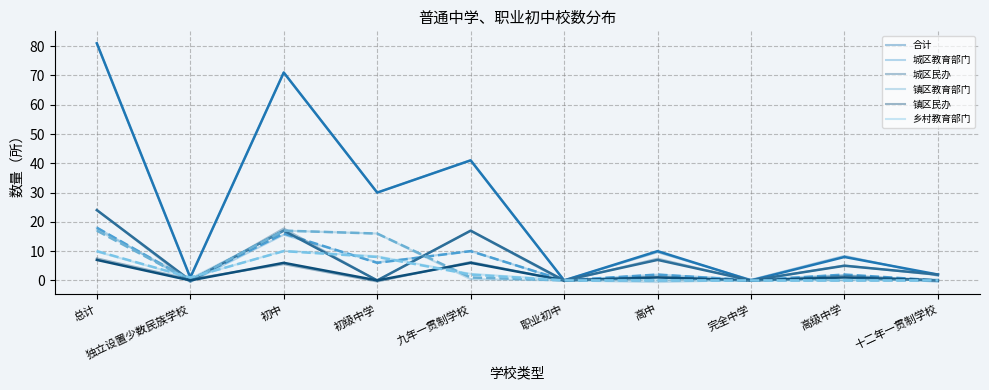

At which category is the sum across all series the highest?

总计